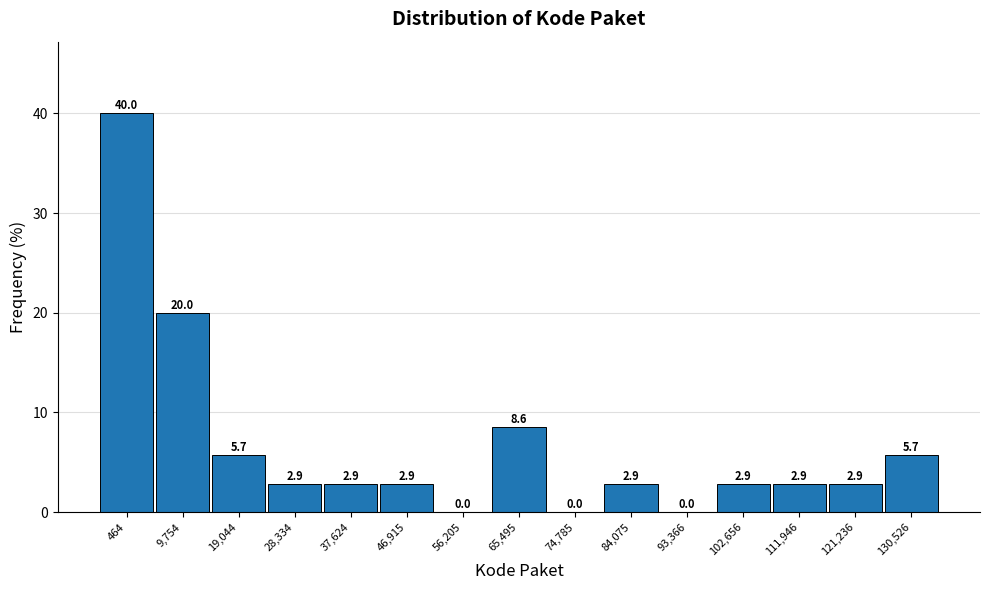

Reading right to left, extract all data points from this chart.

130,526=5.7	121,236=2.9	111,946=2.9	102,656=2.9	93,366=0.0	84,075=2.9	74,785=0.0	65,495=8.6	56,205=0.0	46,915=2.9	37,624=2.9	28,334=2.9	19,044=5.7	9,754=20.0	464=40.0